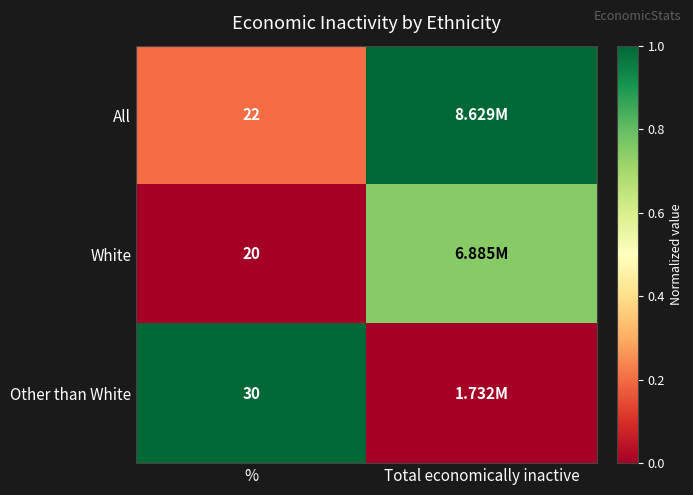

Is the value of All at % greater than the value of White at %?

Yes